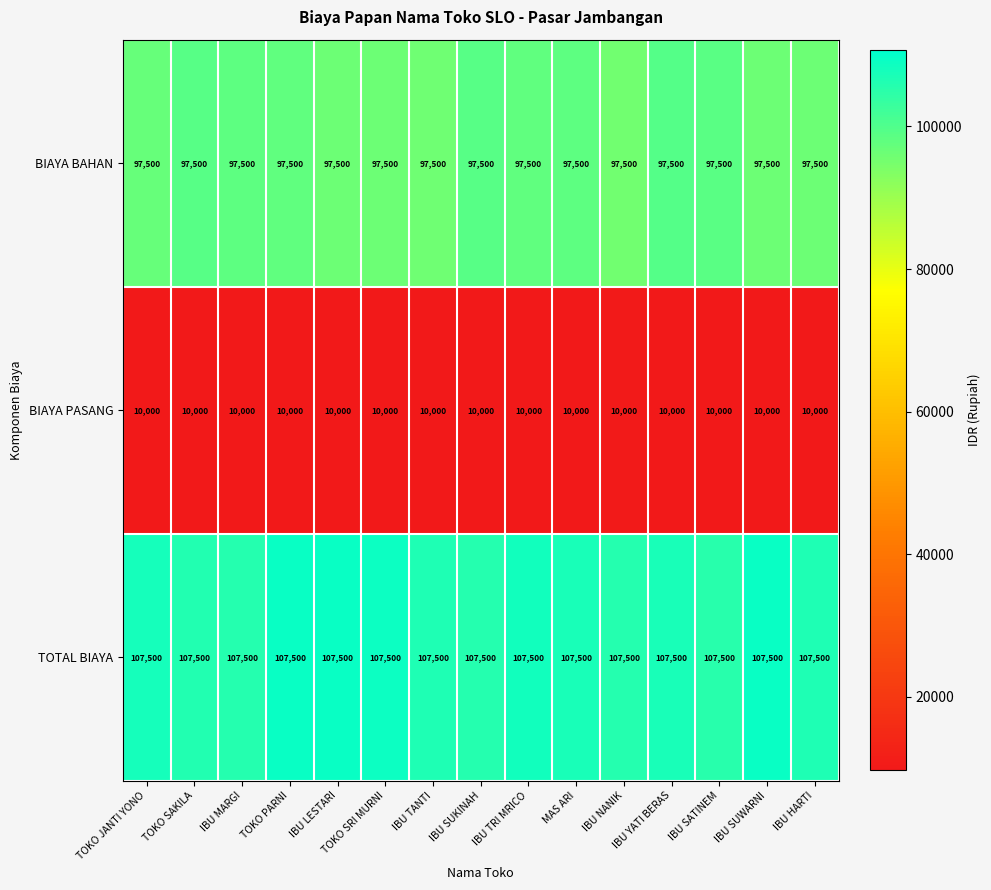

What is the greatest value displayed?

107500